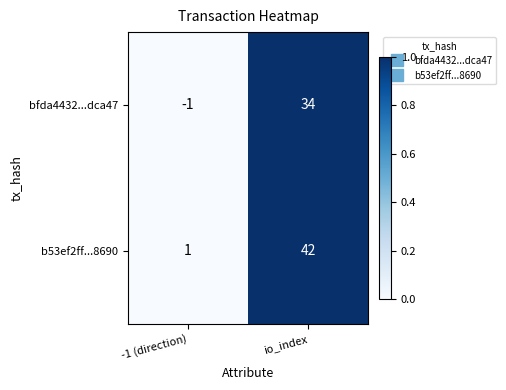

Count the number of categories in the chart.

2